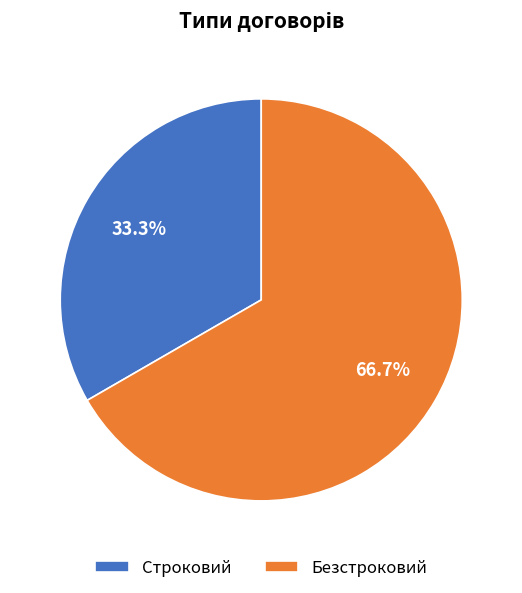

Count the number of slices in the pie.

2